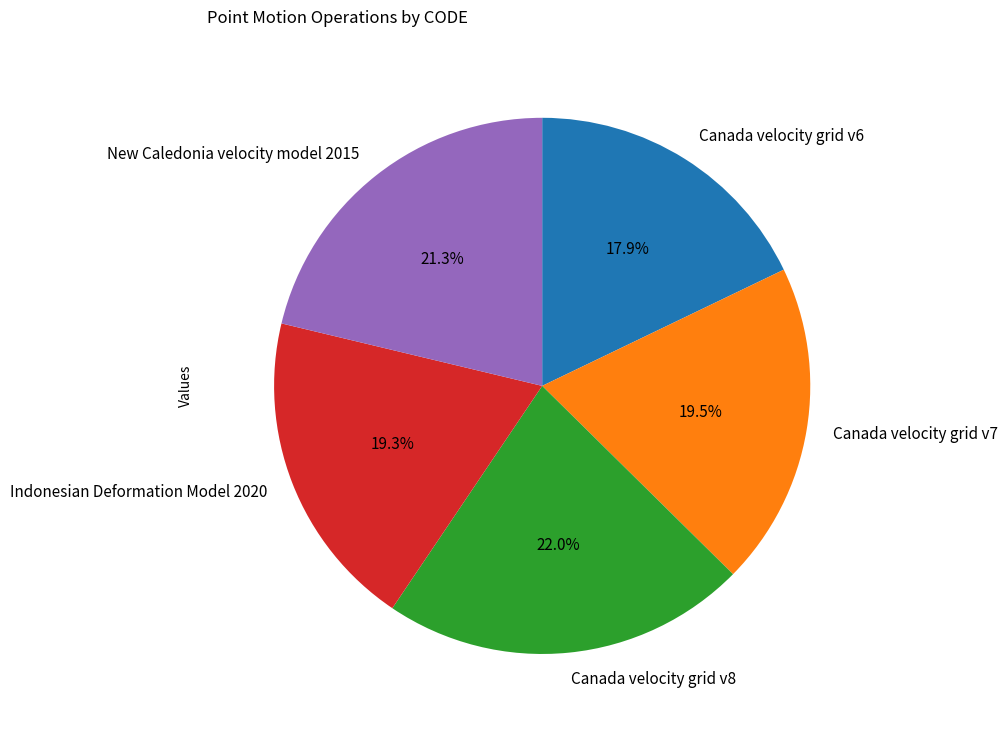

Count the number of slices in the pie.

5